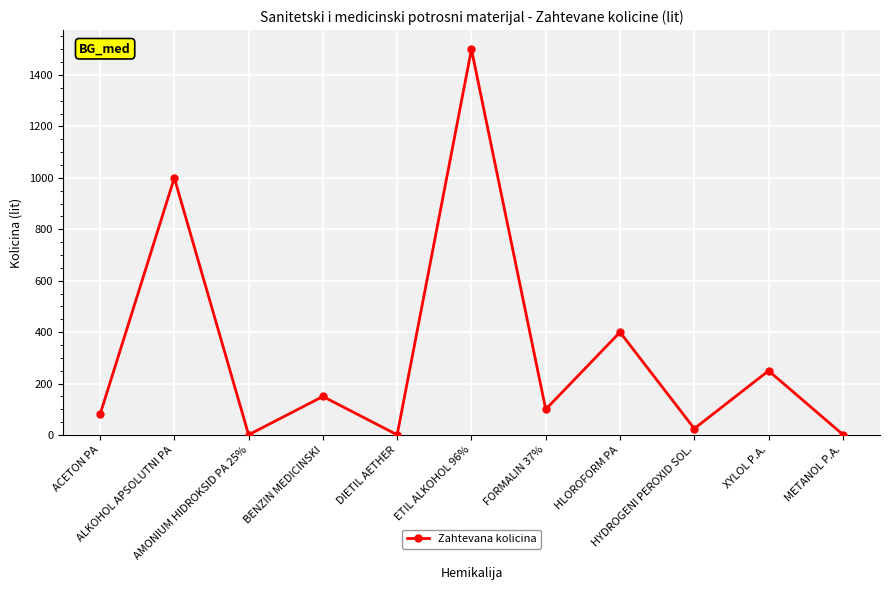

What position from the right is FORMALIN 37%?

5